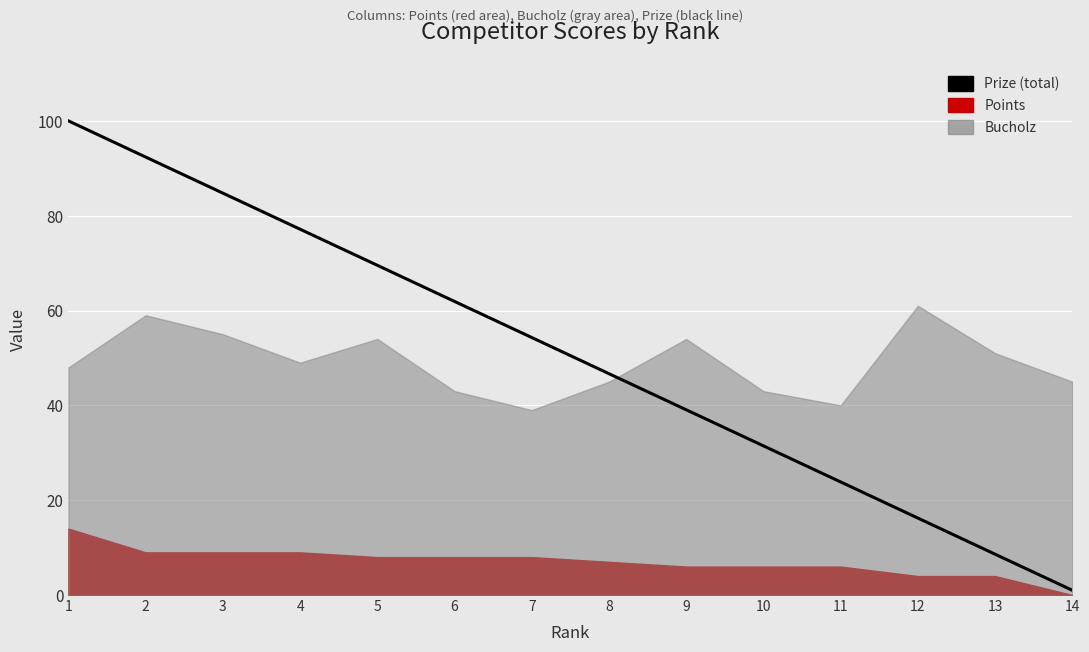

How many lines are shown in the chart?

1